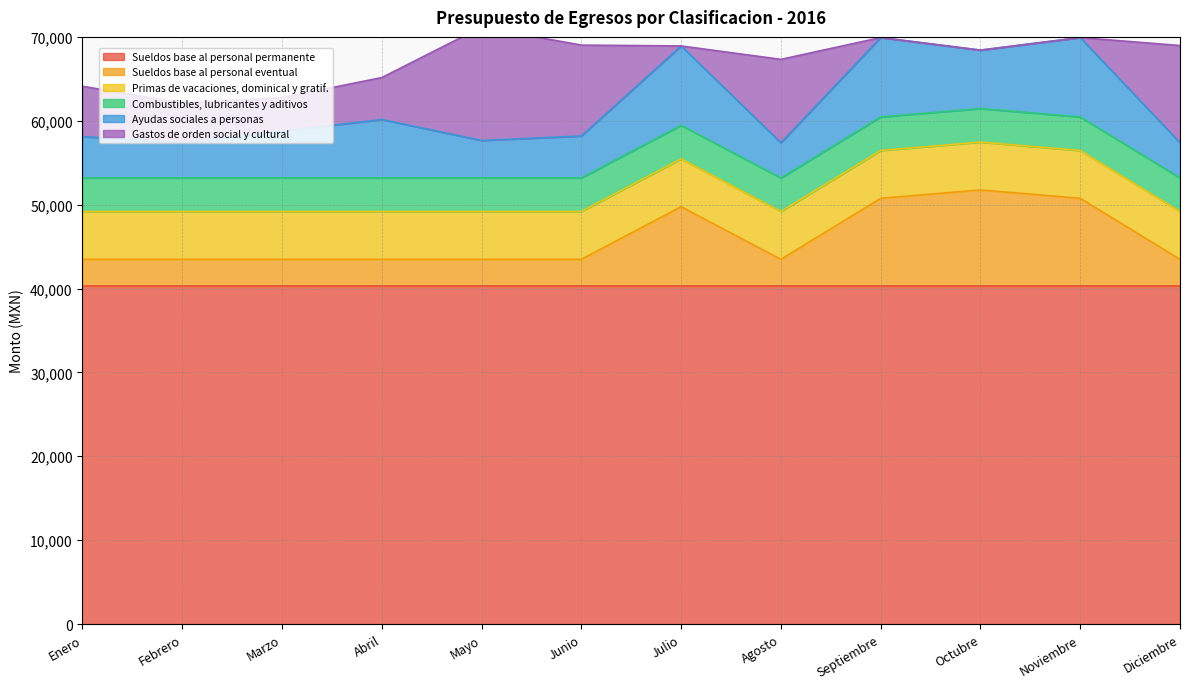

List the labels in order of Gastos de orden social y cultural value, smallest first.

Julio, Septiembre, Octubre, Noviembre, Marzo, Febrero, Abril, Enero, Agosto, Junio, Diciembre, Mayo